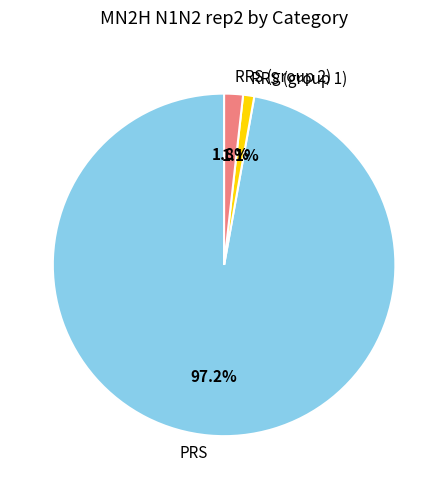

Which has a higher value, PRS or RRS (group 1)?

PRS